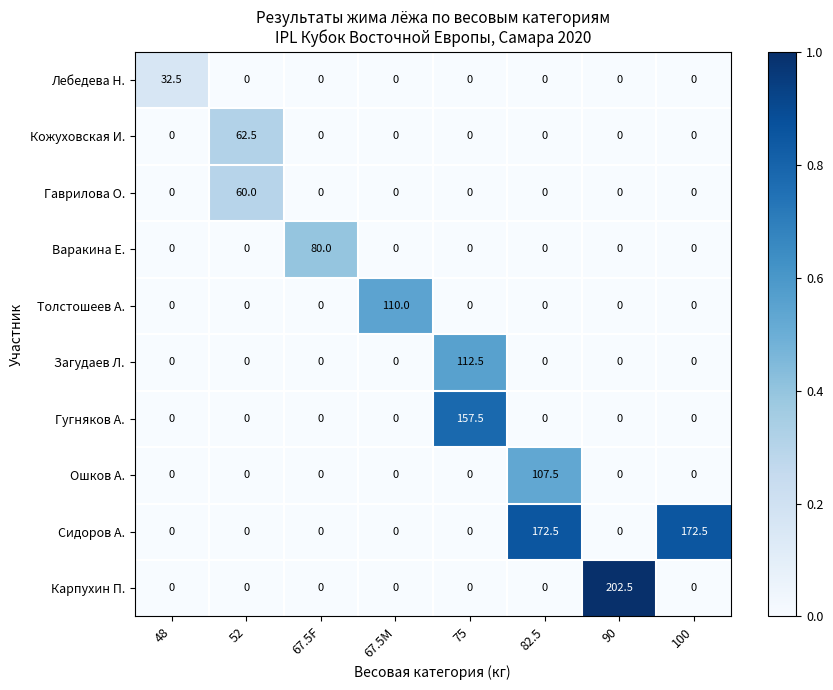

Is it true that Гугняков А. equals 0.0 at 67.5M?

True